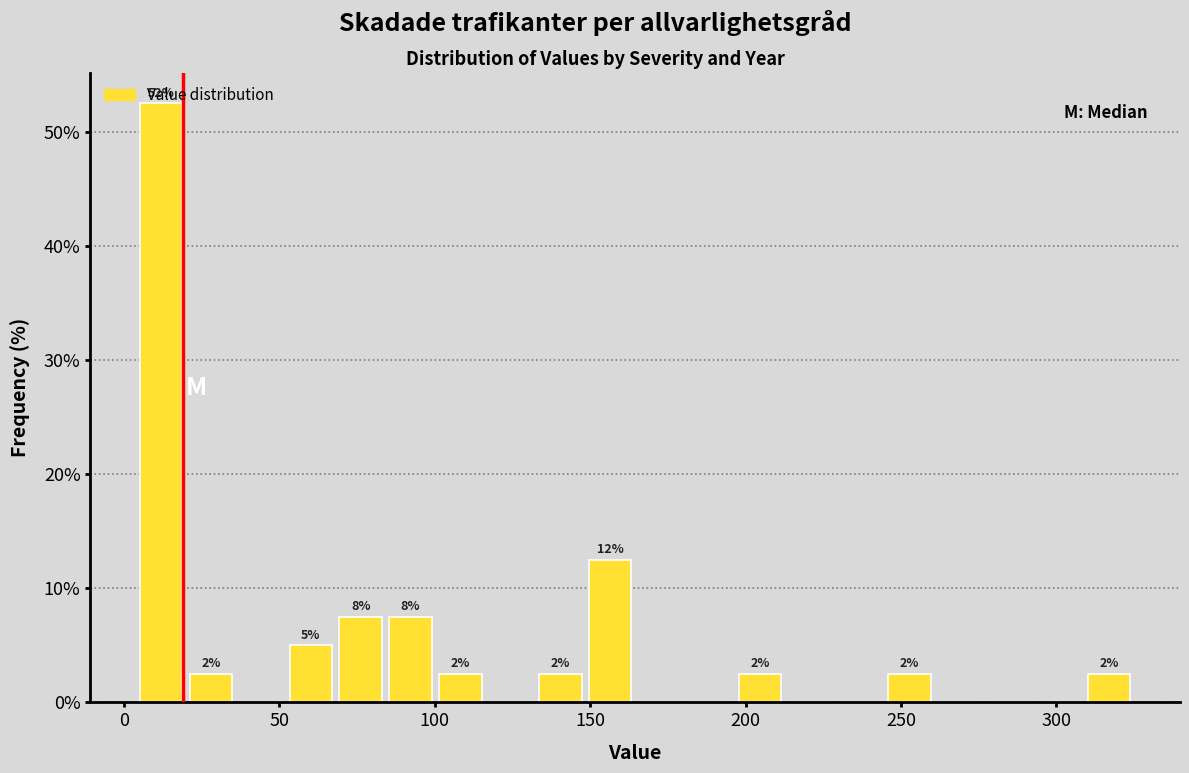

Read against the x-axis, roughly where is the centre of the tallest bar?

10